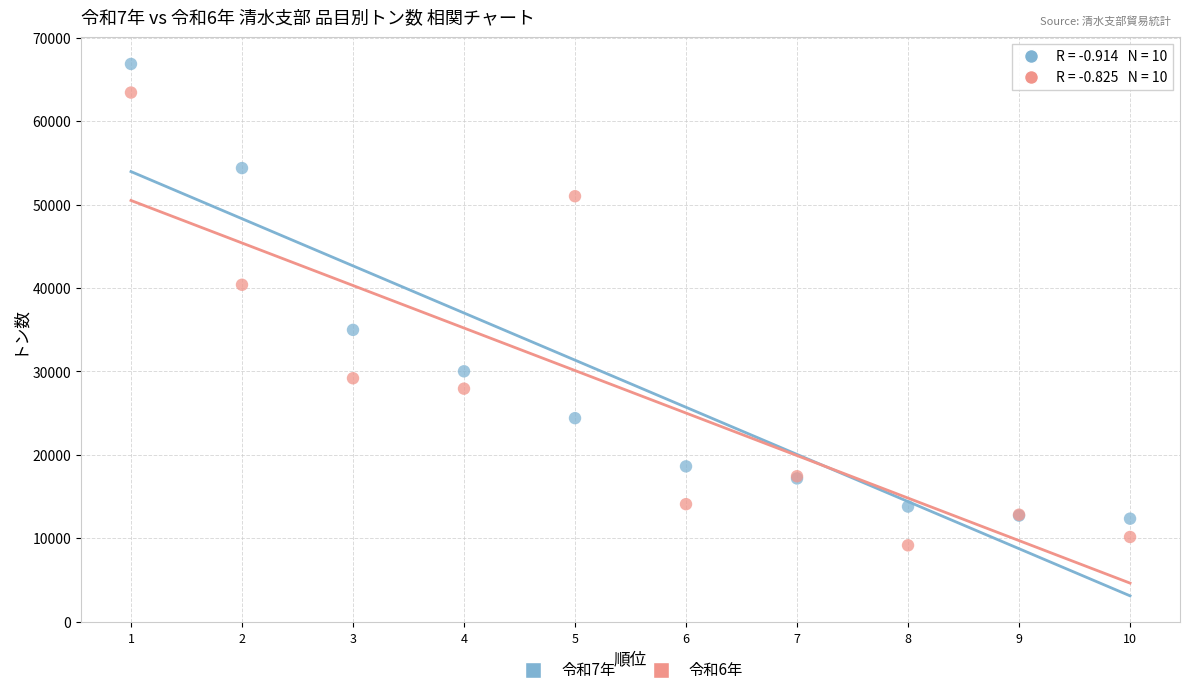

Which series contains the highest Y value?

令和7年